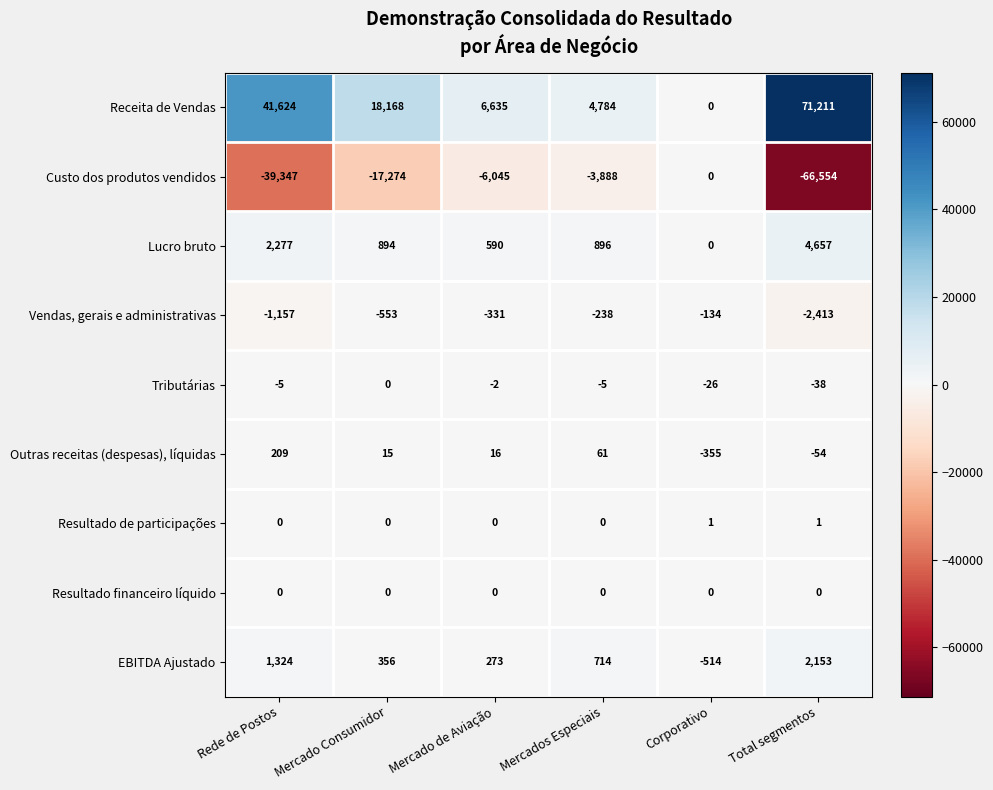

The value of Outras receitas (despesas), líquidas at Rede de Postos is 86. True or false?

False